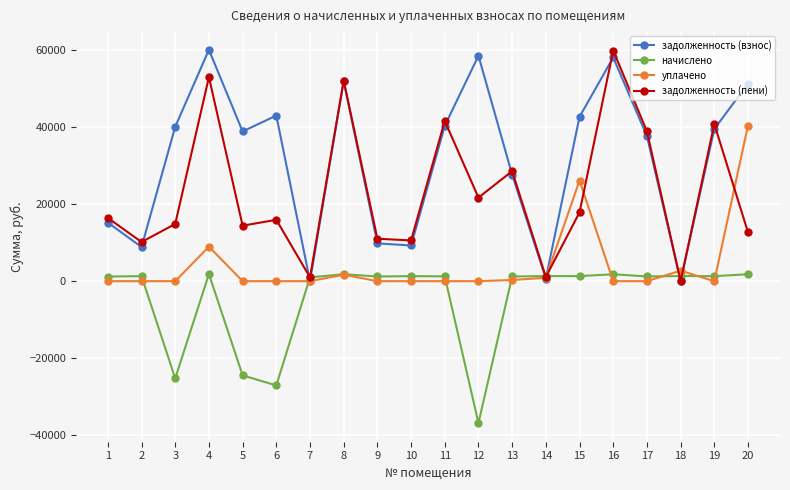

True or false: задолженность (пени) has a value of 36968.1 at 12.

False